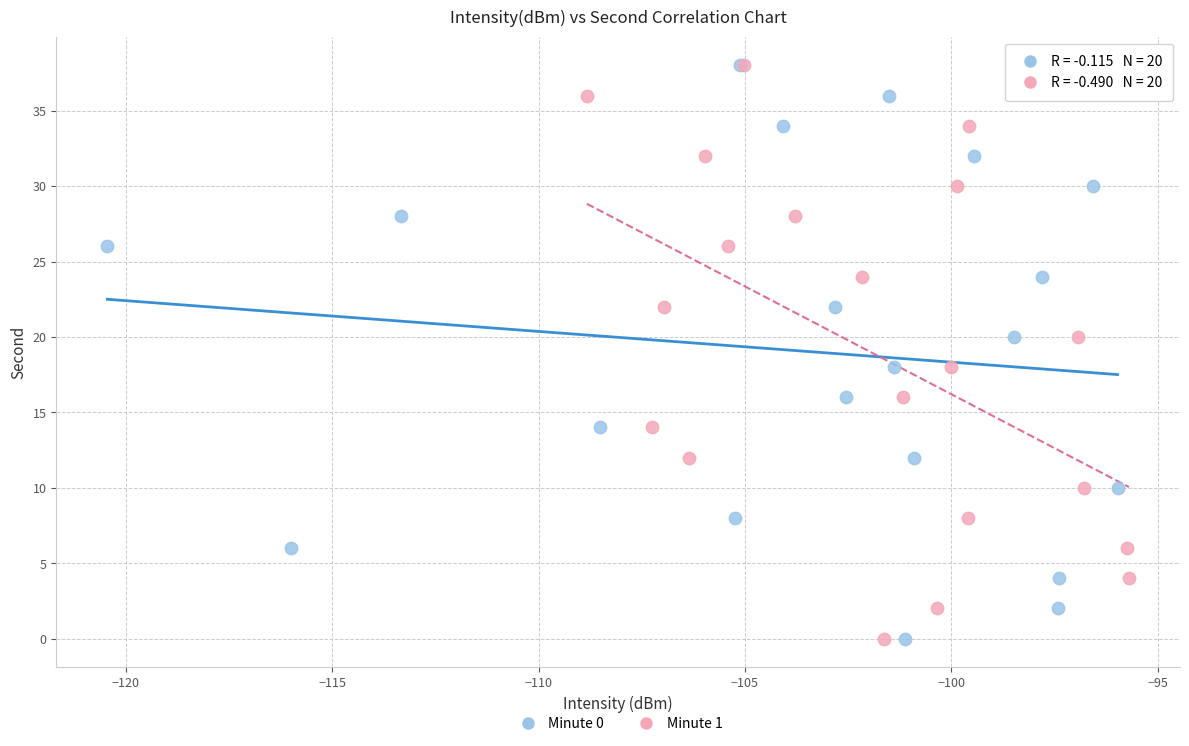

What are all the series names shown in the legend?

Minute 0, Minute 1